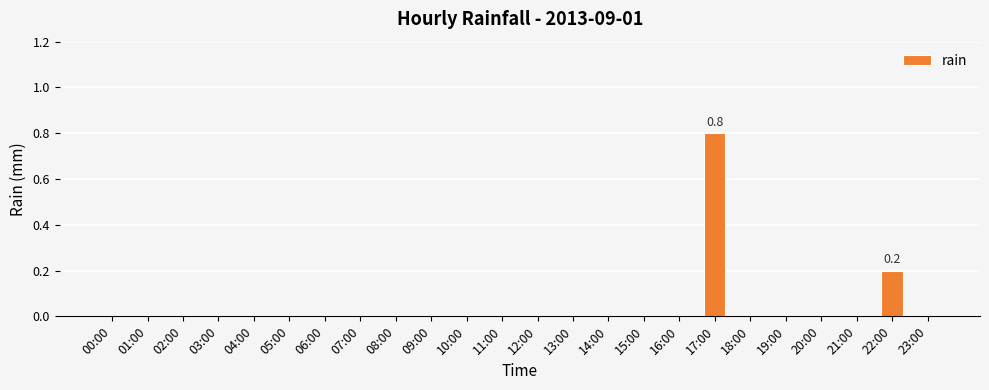

What is the maximum value shown in the chart?

0.8